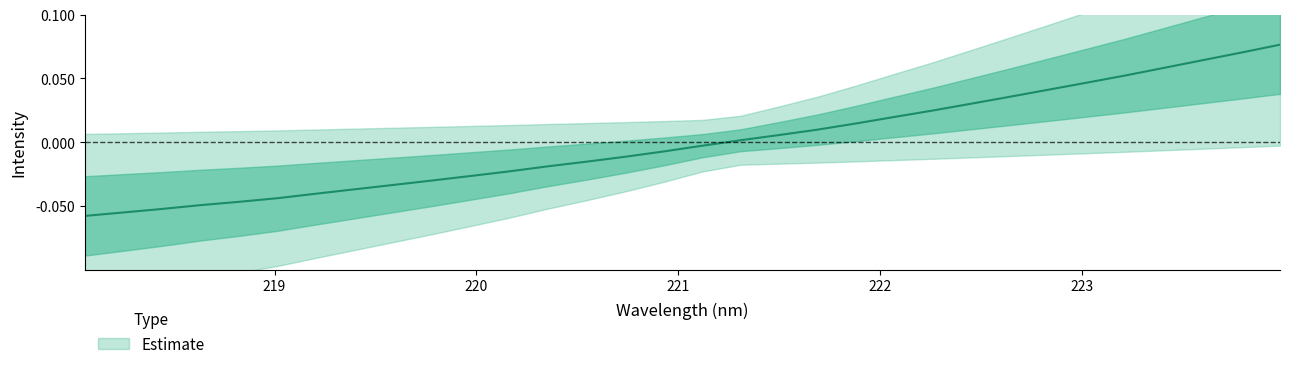

How many negative values are there?

17